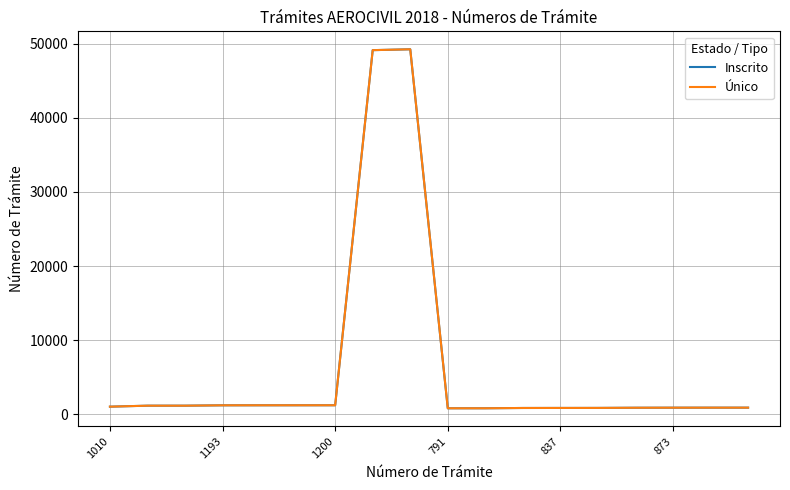

Does the chart display data point markers on the line(s)?

No